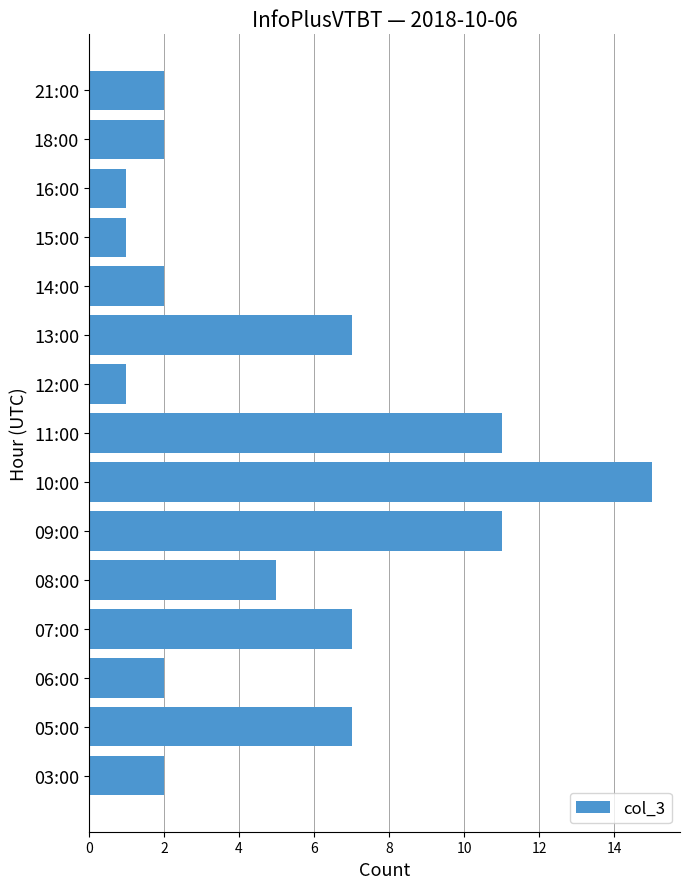

How many categories are shown in the chart?

15